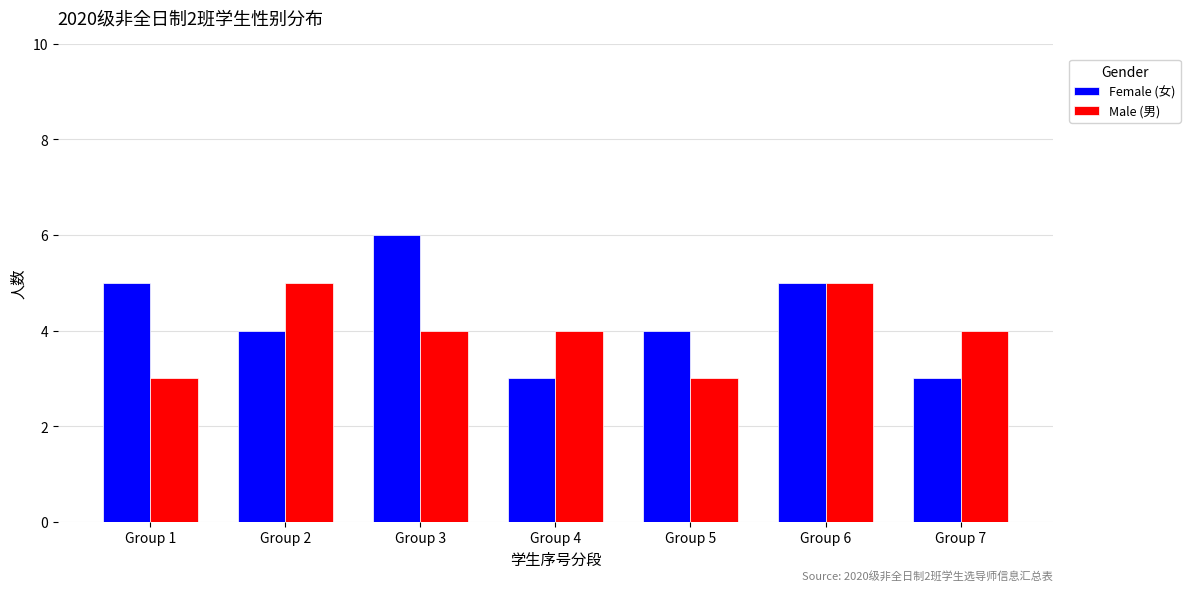

List the series in order of their peak value, lowest first.

Male (男), Female (女)